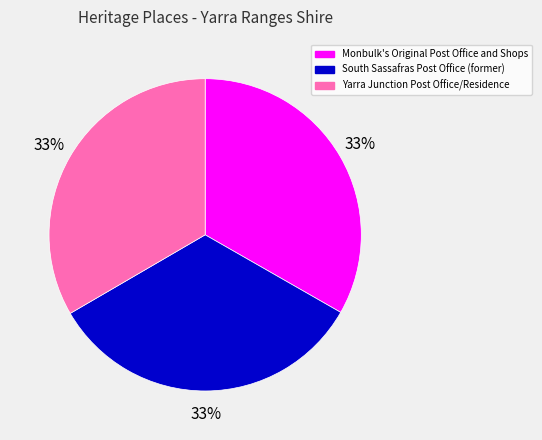

Approximately how many times larger is the value at South Sassafras Post Office (former) compared to Monbulk's Original Post Office and Shops?

1.0